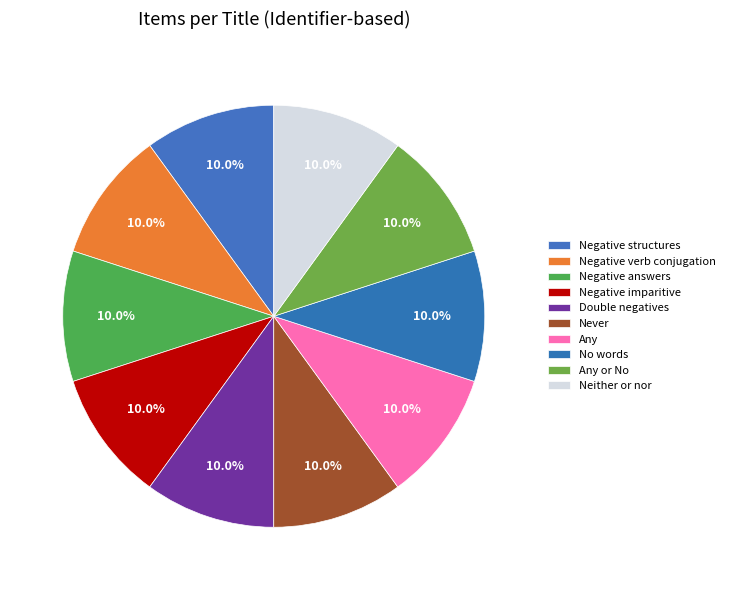

To the nearest percent, what portion does Never represent?

10%